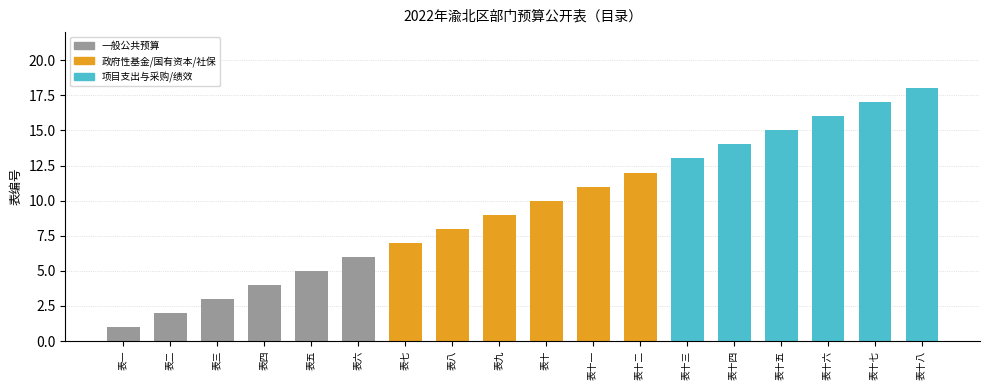

How many data points does each series have?

18